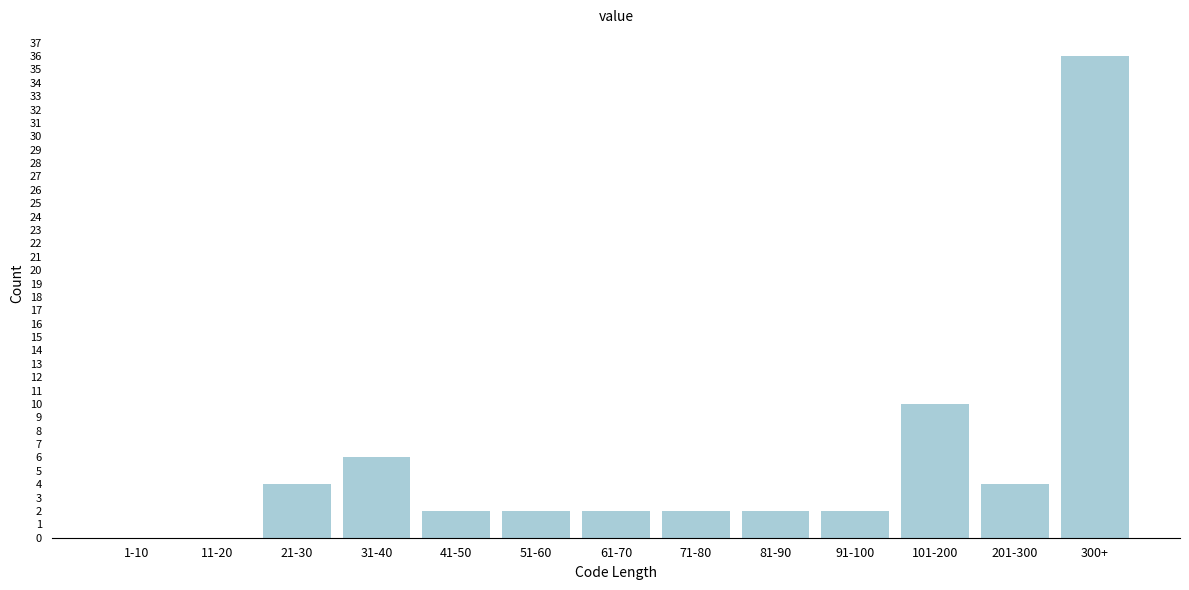

Reading left to right, what are all the values shown in this chart?

1-10=0	11-20=0	21-30=4	31-40=6	41-50=2	51-60=2	61-70=2	71-80=2	81-90=2	91-100=2	101-200=10	201-300=4	300+=36